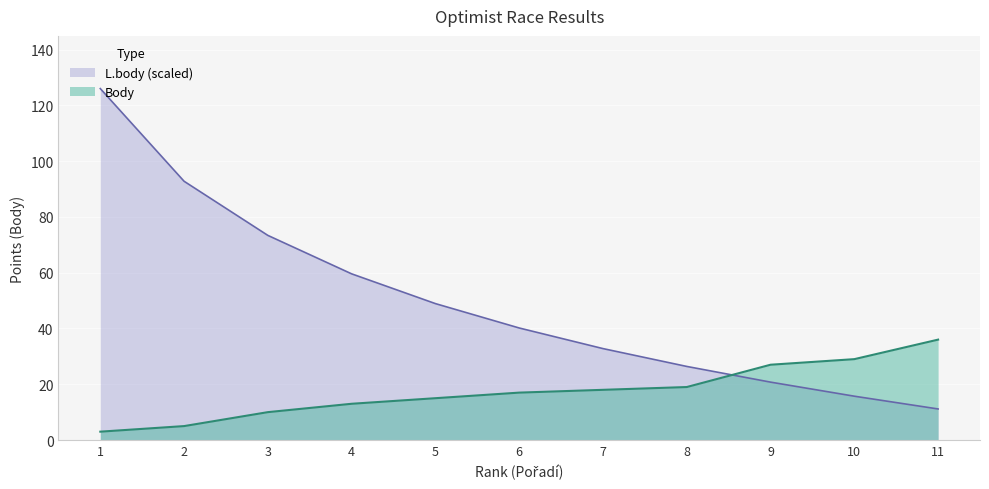

What is the greatest value displayed?

126.0